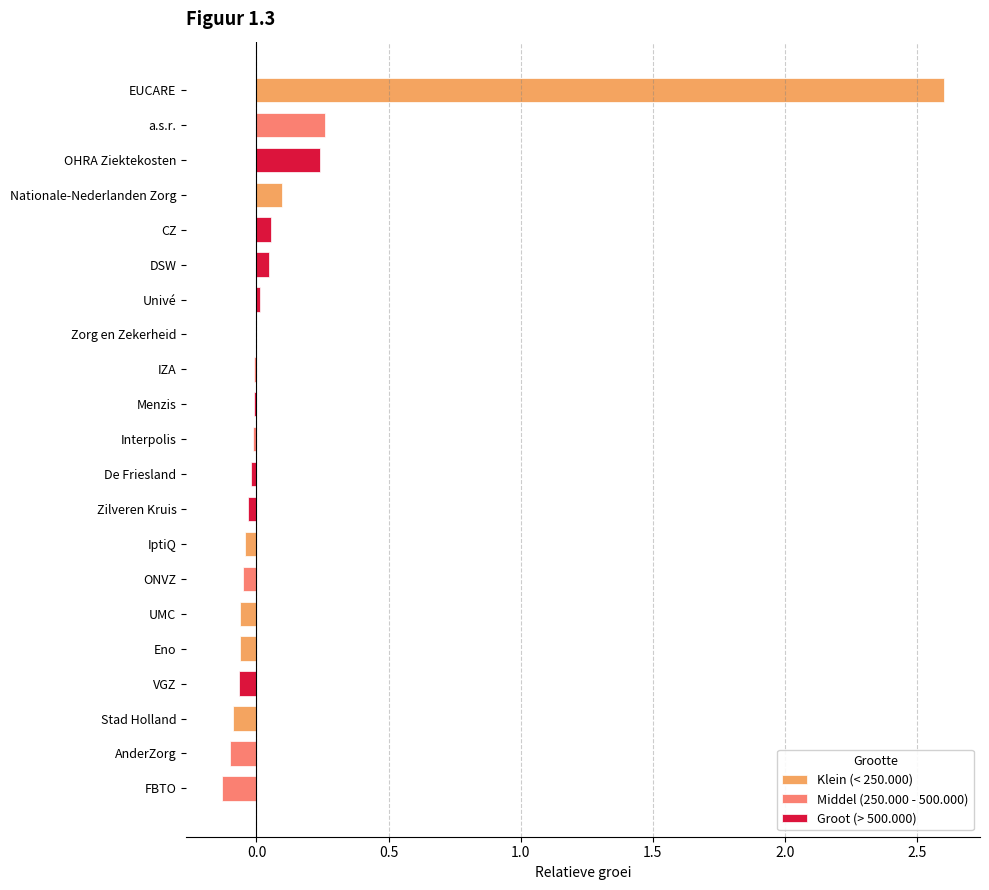

How many values in Klein (< 250.000) are below zero?

4